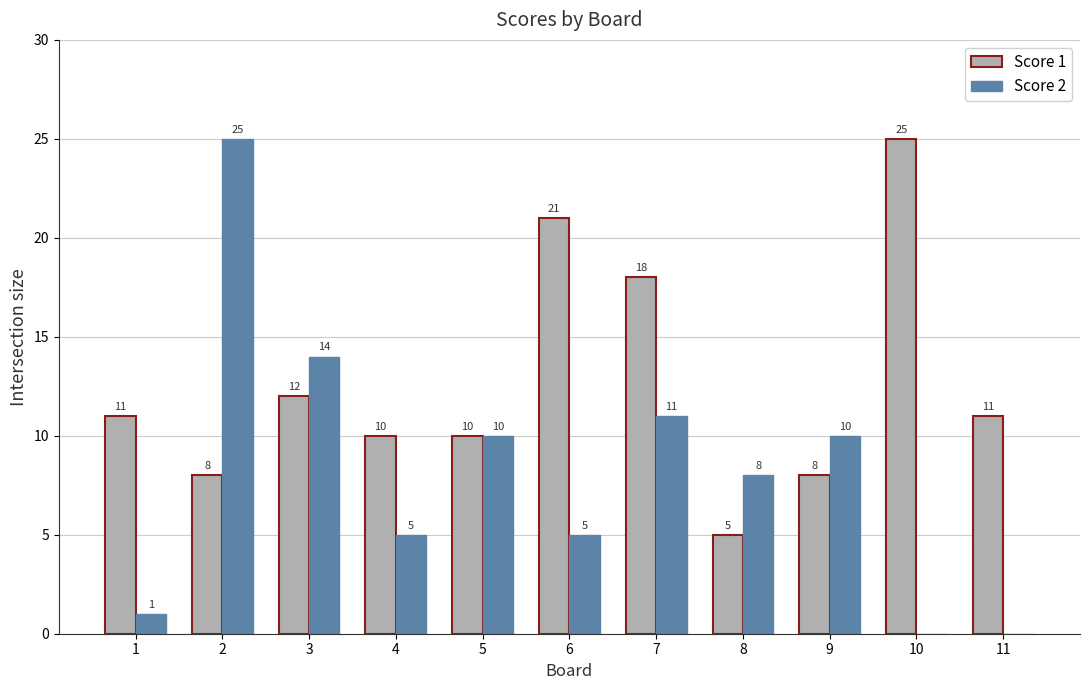

What is the sum of all Score 2 values?

89